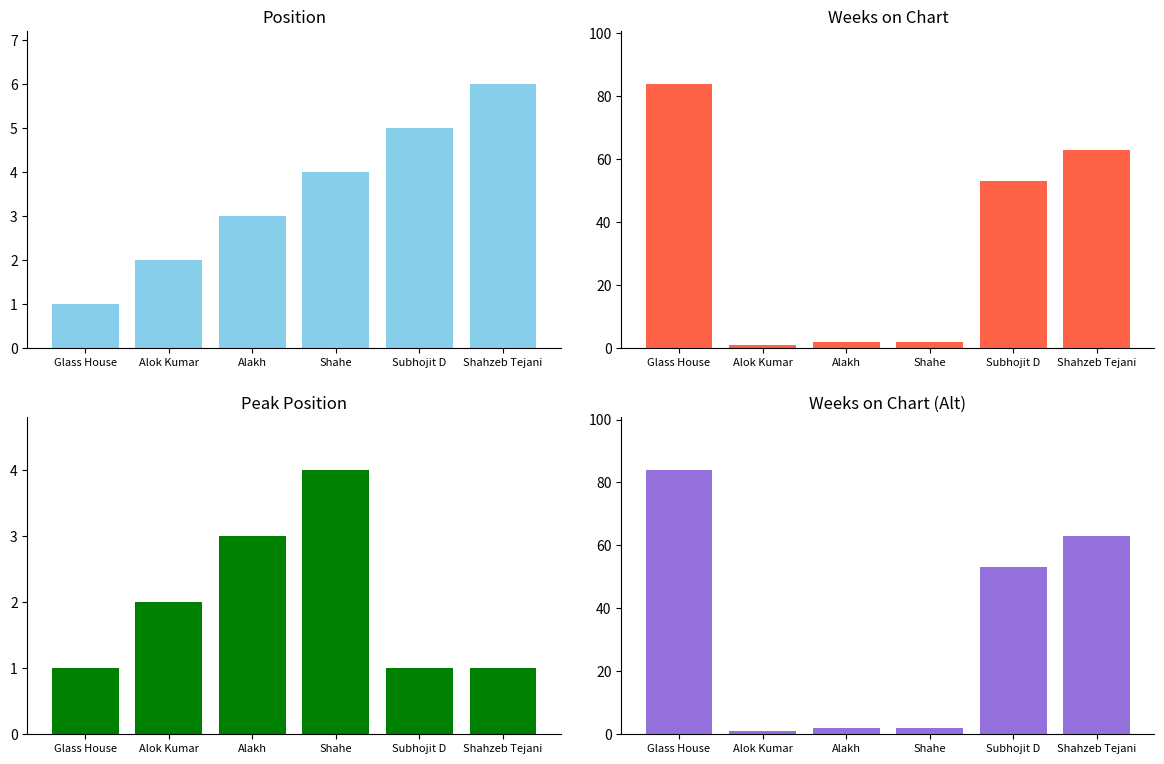

How many bars are there in total?

24